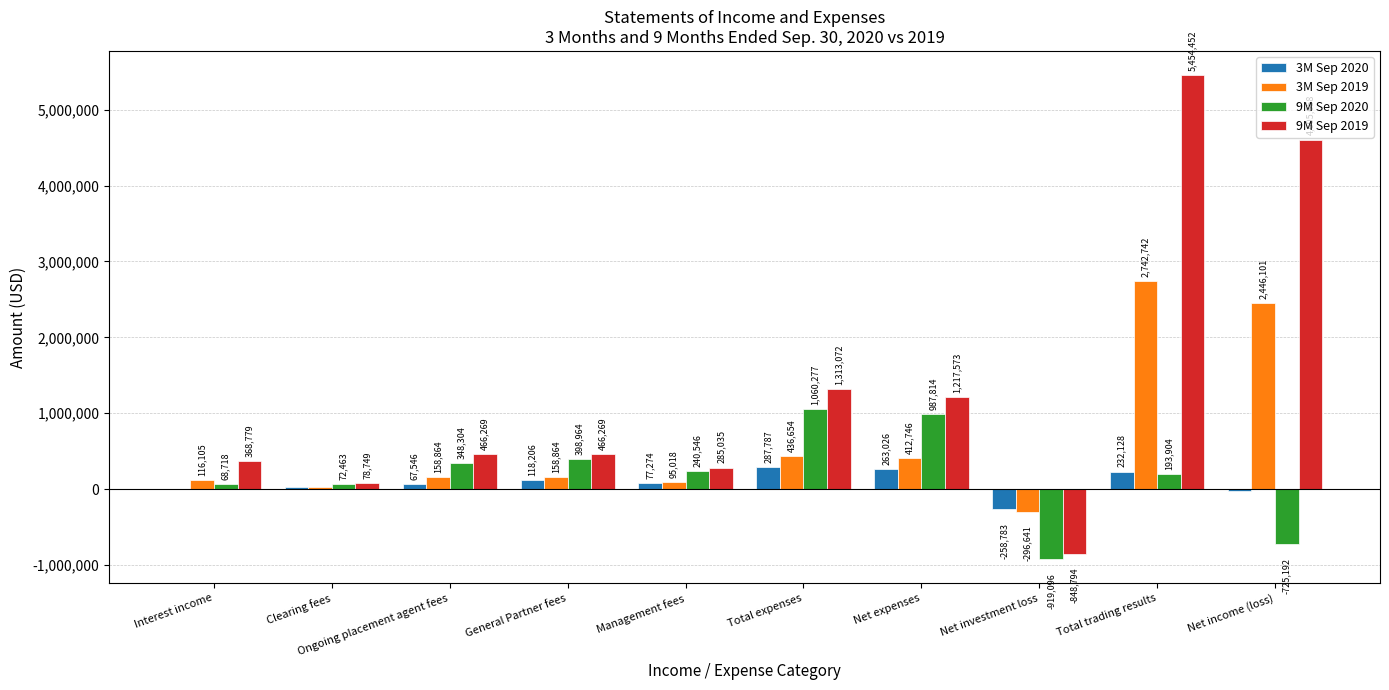

What is the spread (max minus min) of values at General Partner fees?

348063